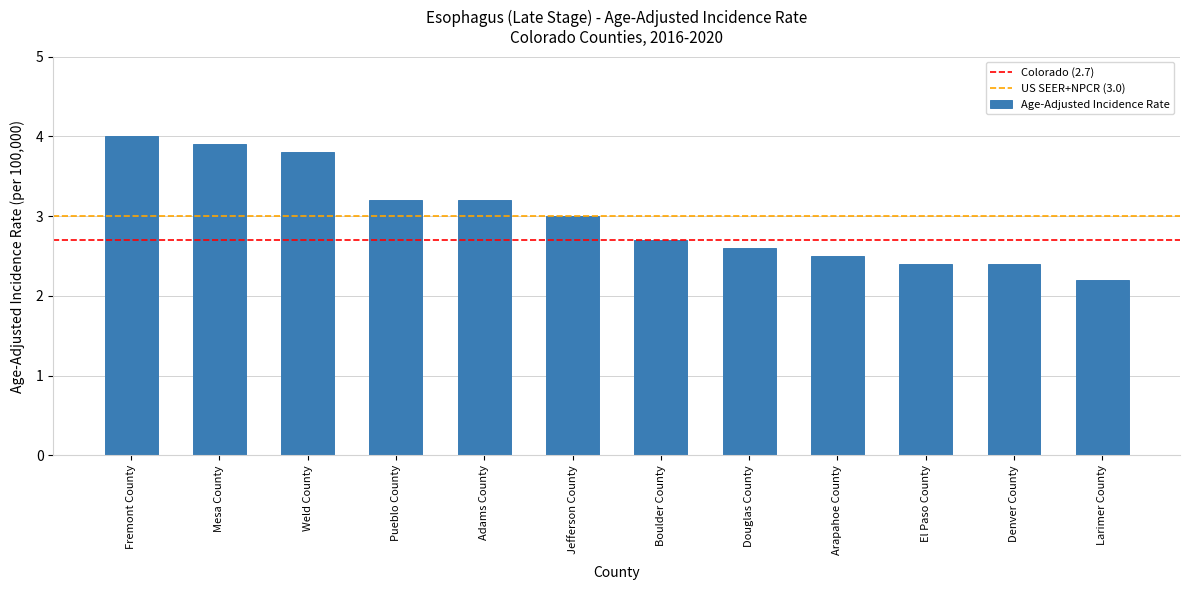

Which label corresponds to the largest value in the chart?

Fremont County